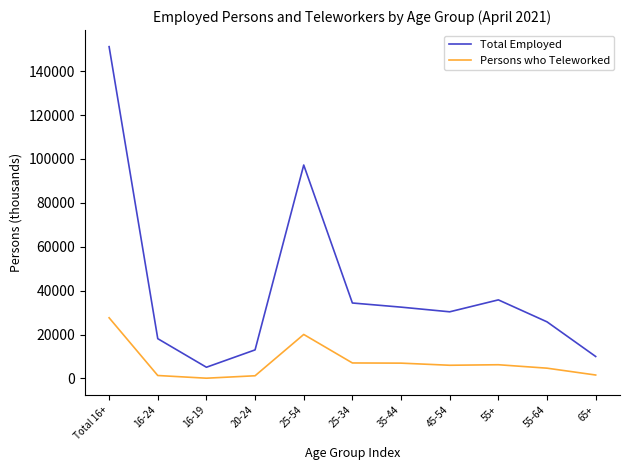

What is the difference between the maximum and minimum values in the Persons who Teleworked series?

27526